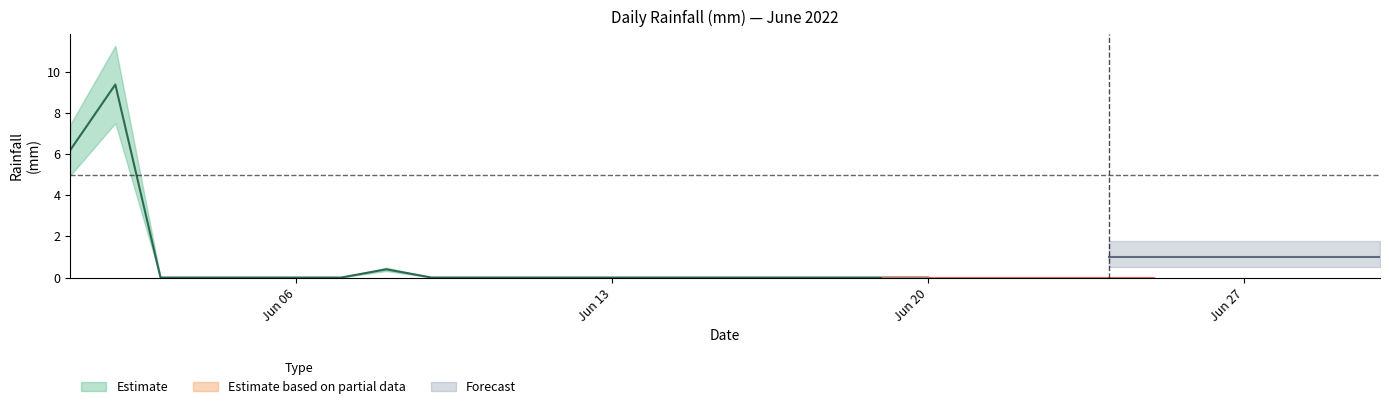

True or false: Estimate lower has a value of 0.0 at 15.

True